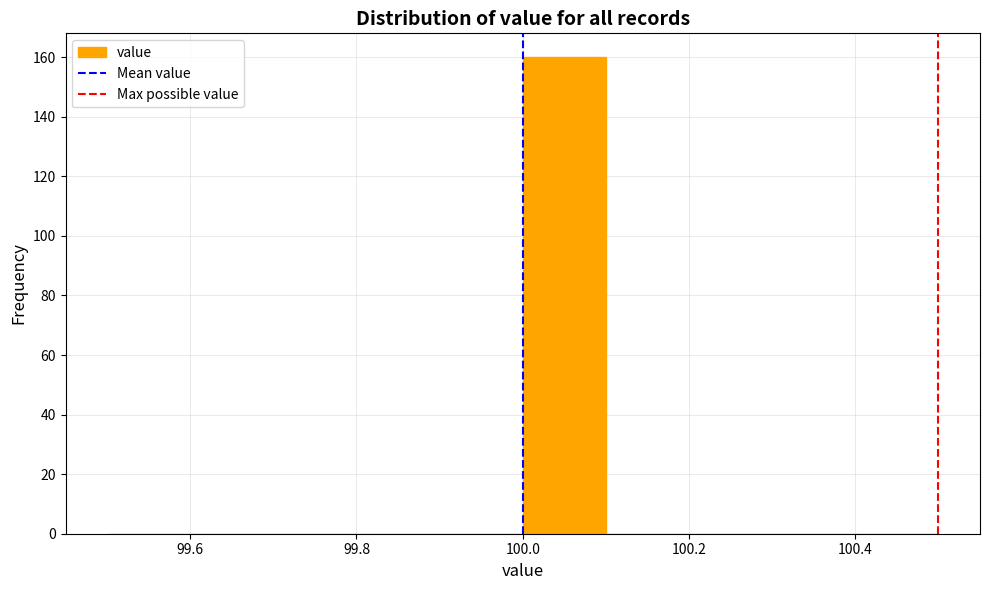

Reading left to right, transcribe this chart: for each bar, give the range it covers on the x-axis and its height. The values are not printed on the chart, so give them approximately, as read against the axis.

99.5 to 99.6: 0
99.6 to 99.7: 0
99.7 to 99.8: 0
99.8 to 99.9: 0
99.9 to 100.0: 0
100.0 to 100.1: 160
100.1 to 100.2: 0
100.2 to 100.3: 0
100.3 to 100.4: 0
100.4 to 100.5: 0